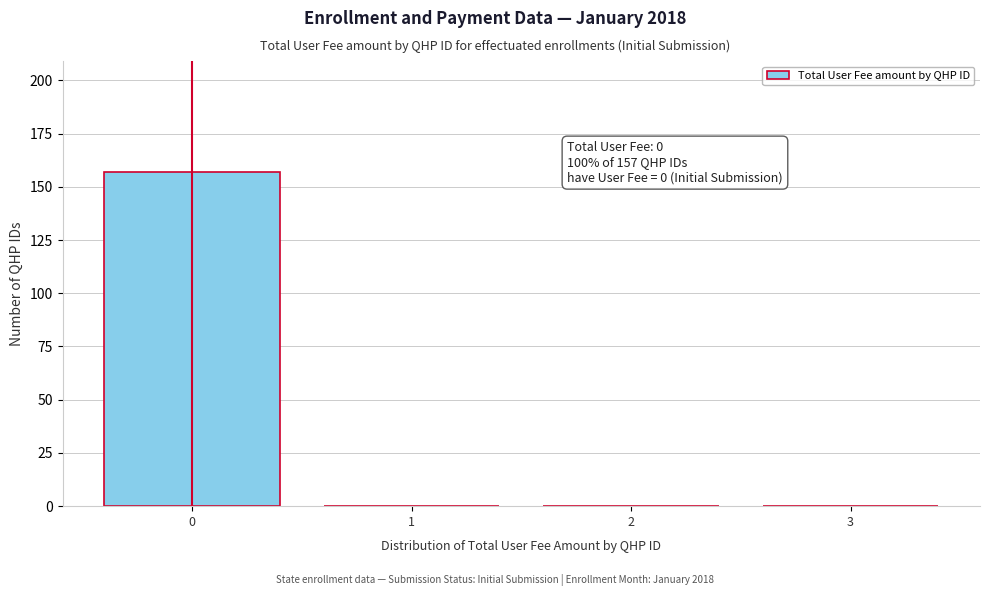

Reading right to left, transcribe all the data shown in this chart.

3=0	2=0	1=0	0=157